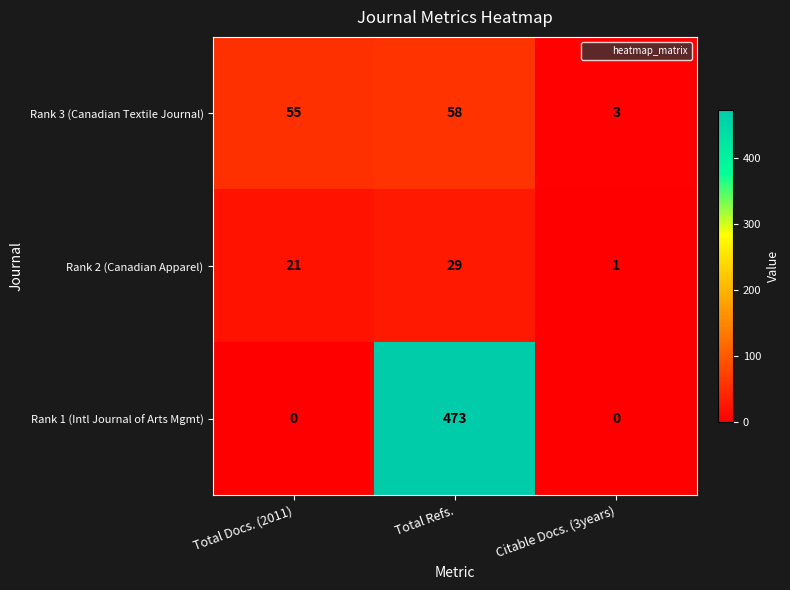

Rank the series by their maximum value, from highest to lowest.

Rank 1 (Intl Journal of Arts Mgmt), Rank 3 (Canadian Textile Journal), Rank 2 (Canadian Apparel)